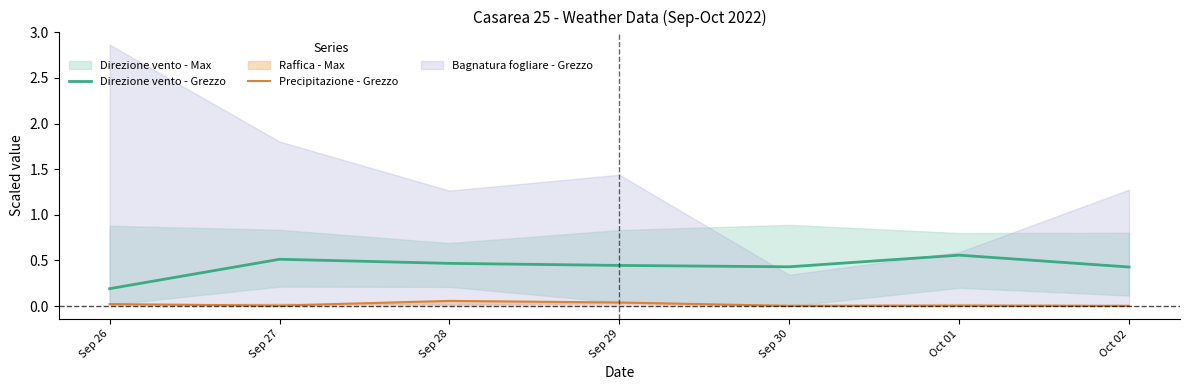

Is the value of Precipitazione - Grezzo at Sep 29 greater than the value of Direzione vento - Grezzo at Oct 01?

No